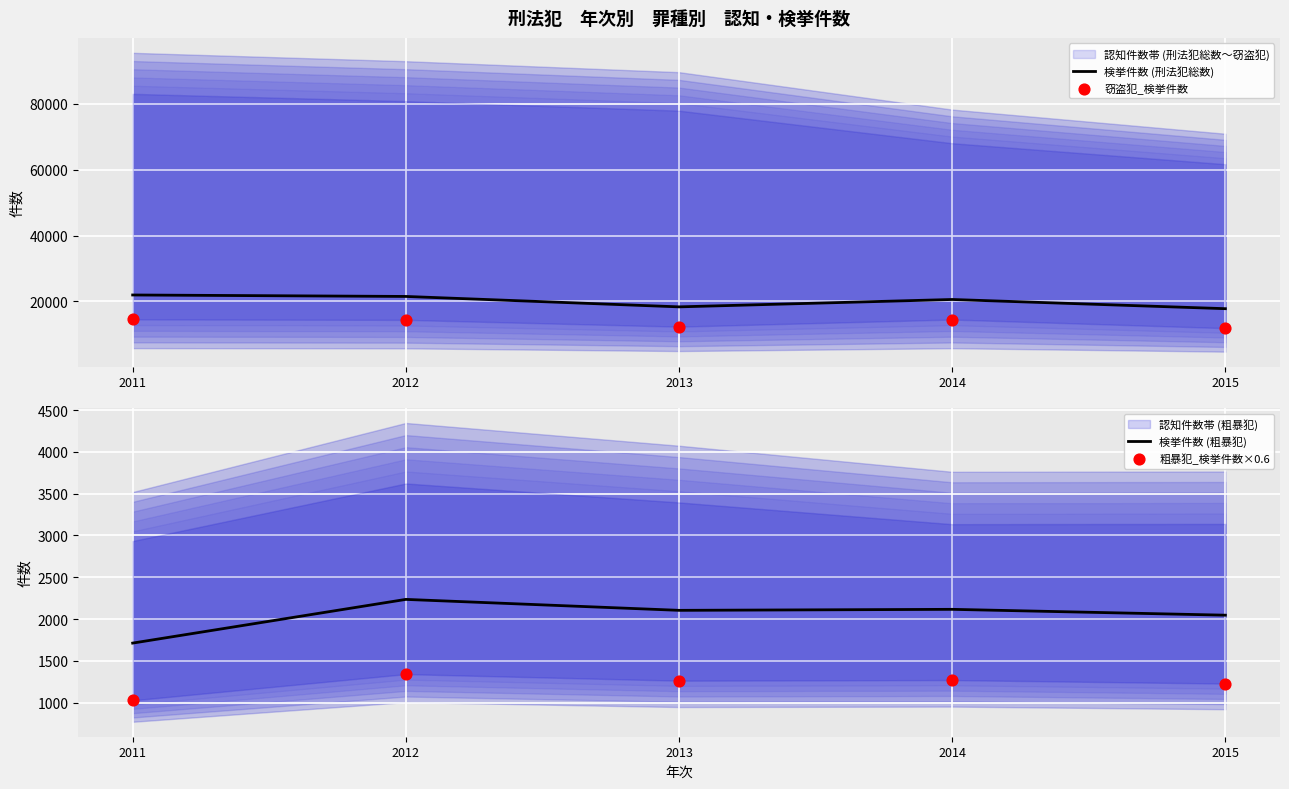

At which category is the sum across all series the highest?

2012